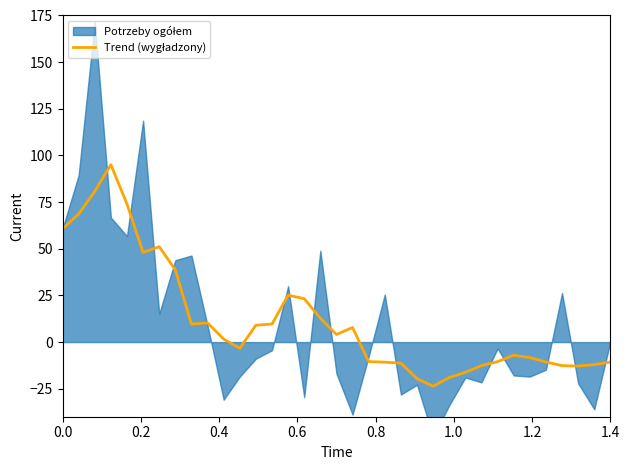

How many lines are shown in the chart?

1